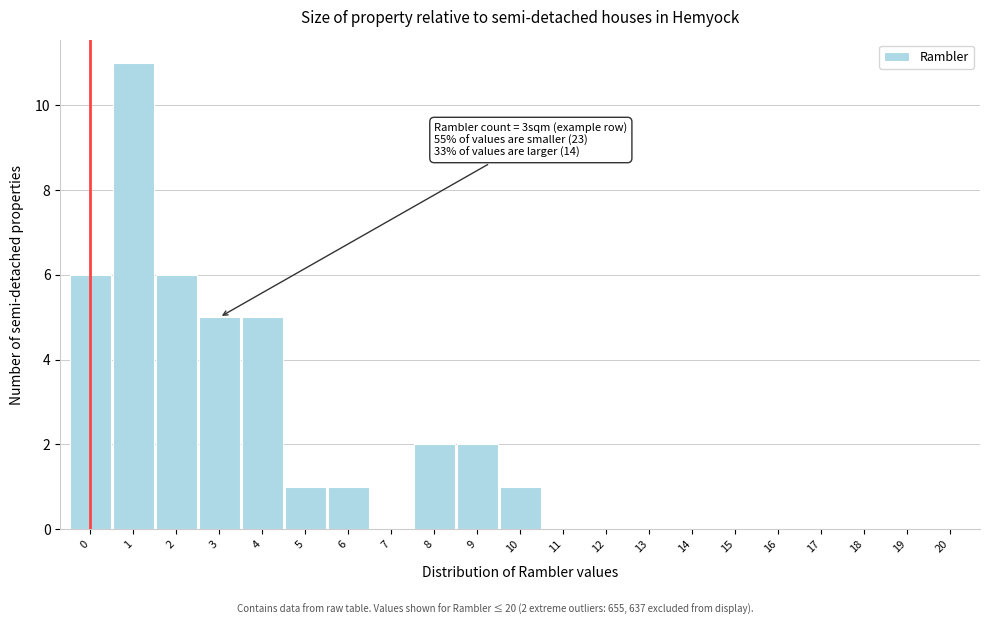

Which range on the x-axis has the tallest bar?

0.5 to 1.5